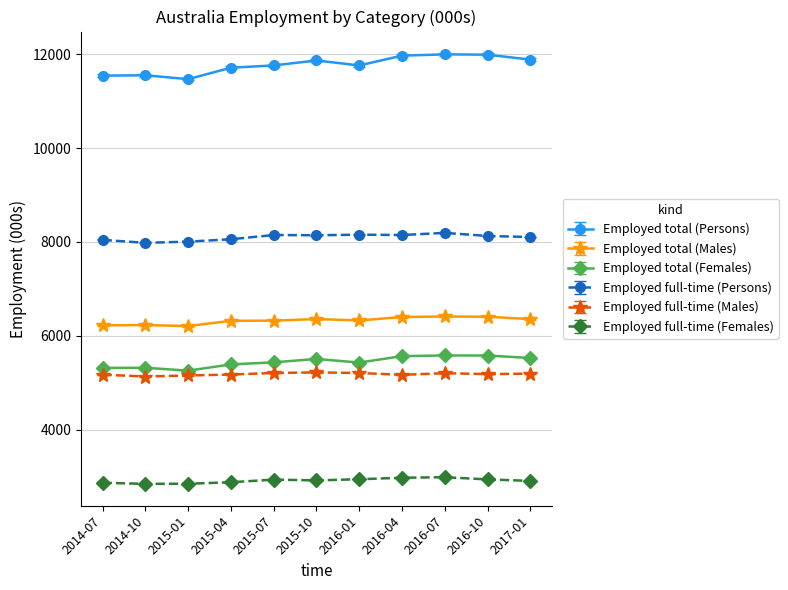

True or false: Employed full-time (Males) and Employed total (Males) cross at least once.

False